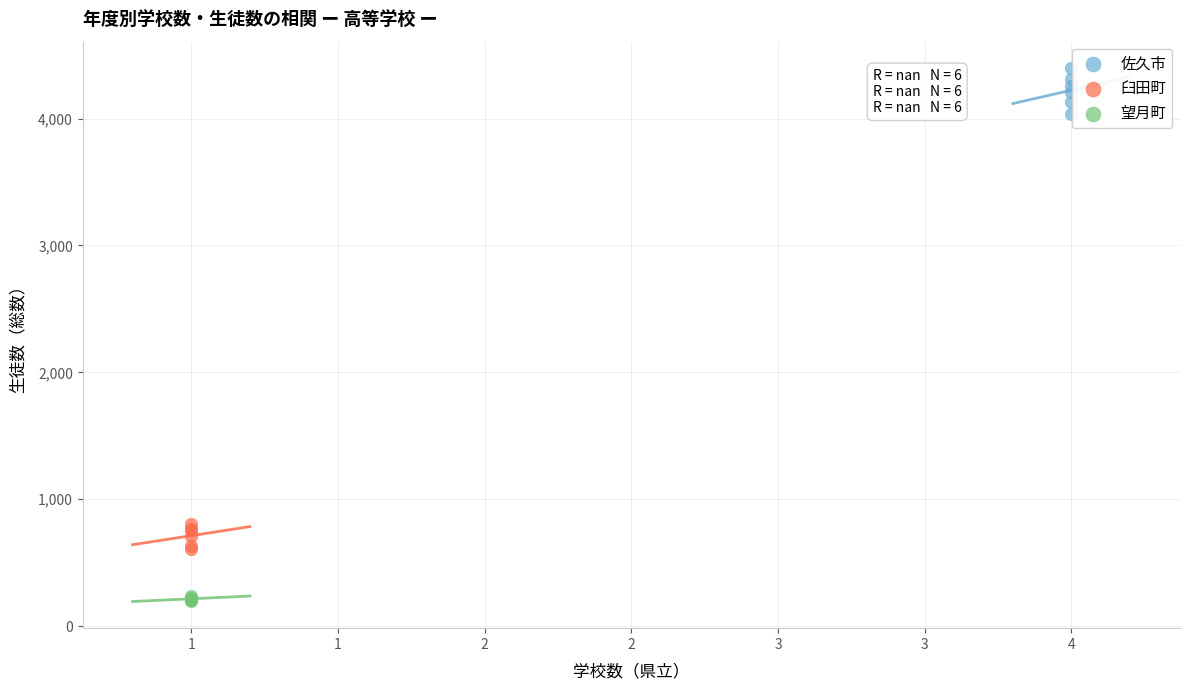

Which series reaches the minimum Y coordinate?

望月町